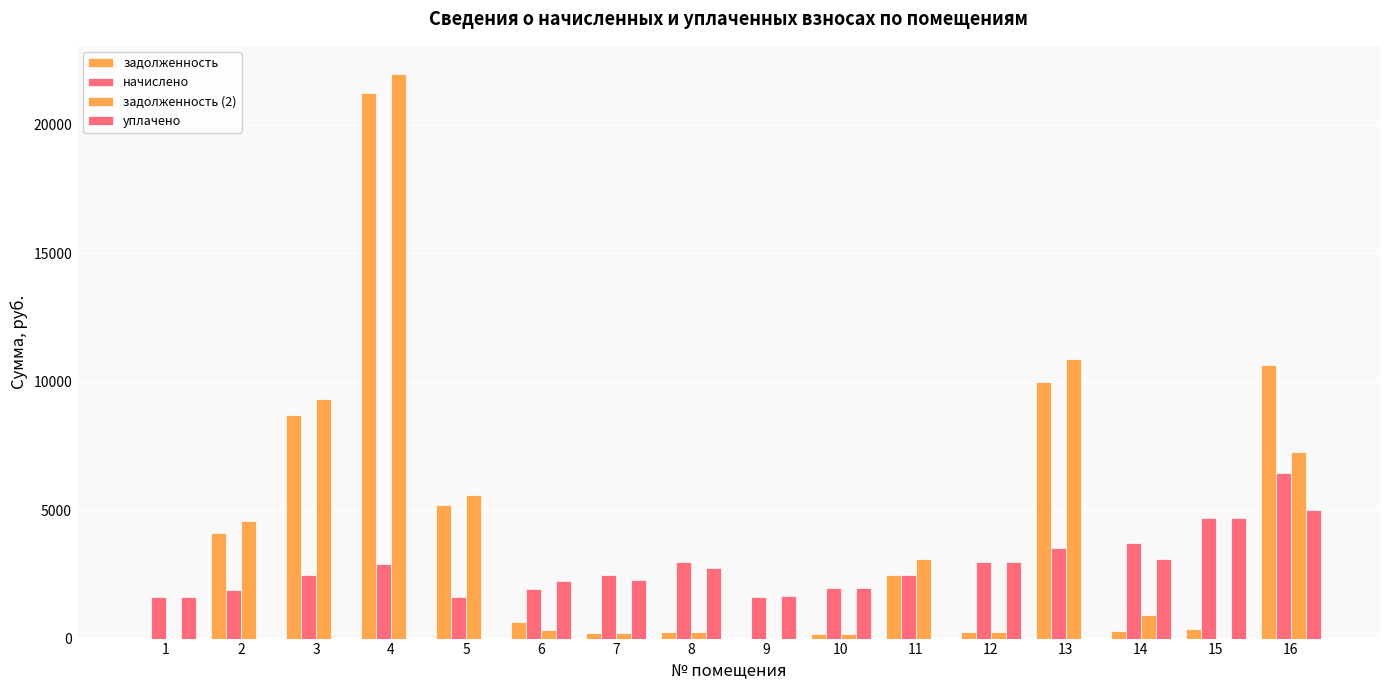

Count the number of data series in this chart.

4